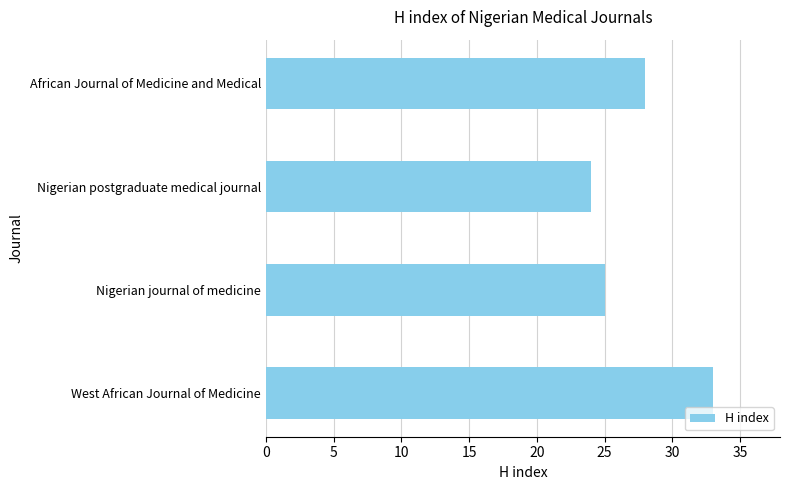

Reading top to bottom, transcribe all the data shown in this chart.

28	24	25	33